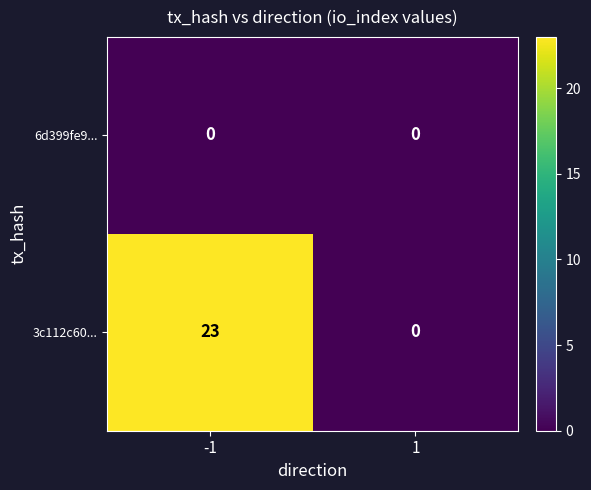

Which series has the widest spread of values?

3c112c60...